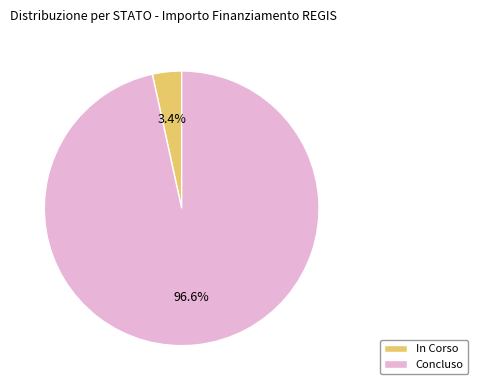

How many slices are in this pie chart?

2